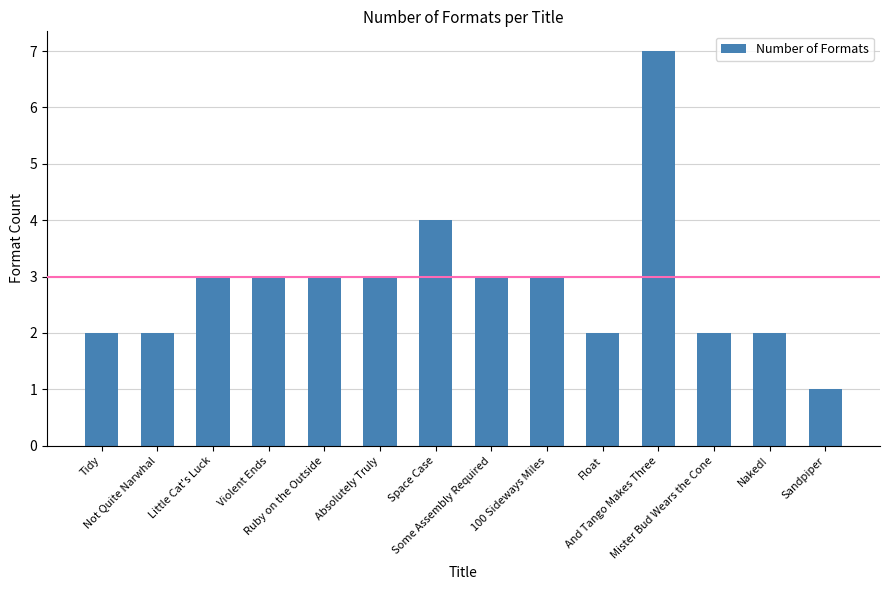

What is the difference between the maximum and minimum values?

6